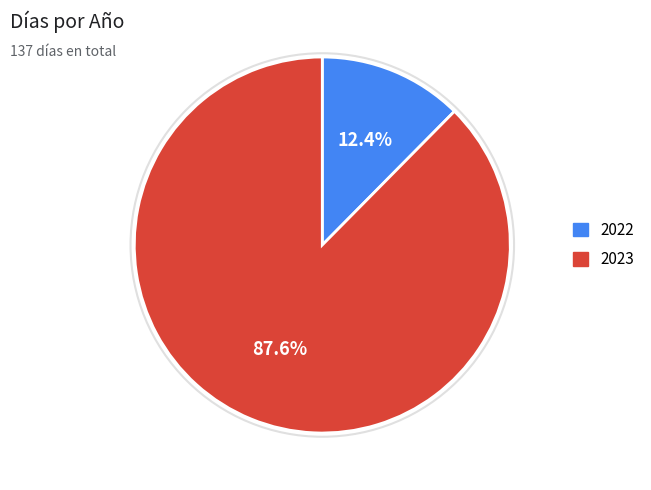

Count the number of slices in the pie.

2